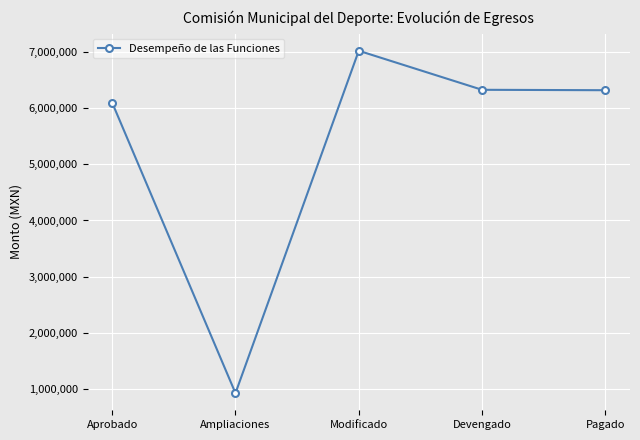

What value does the data have at Modificado?

7022108.7